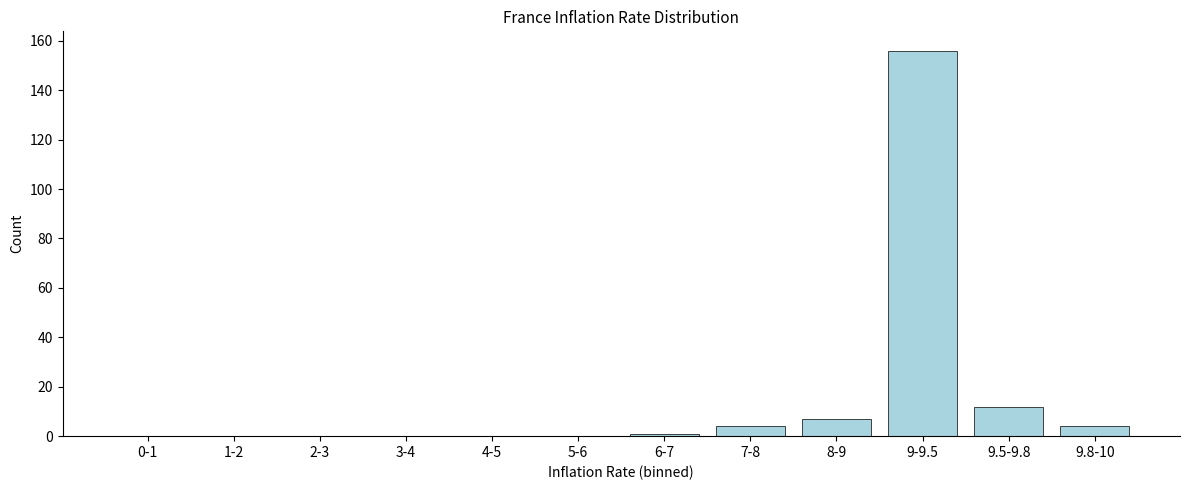

Reading right to left, transcribe all the data shown in this chart.

9.8-10=4	9.5-9.8=12	9-9.5=156	8-9=7	7-8=4	6-7=1	5-6=0	4-5=0	3-4=0	2-3=0	1-2=0	0-1=0